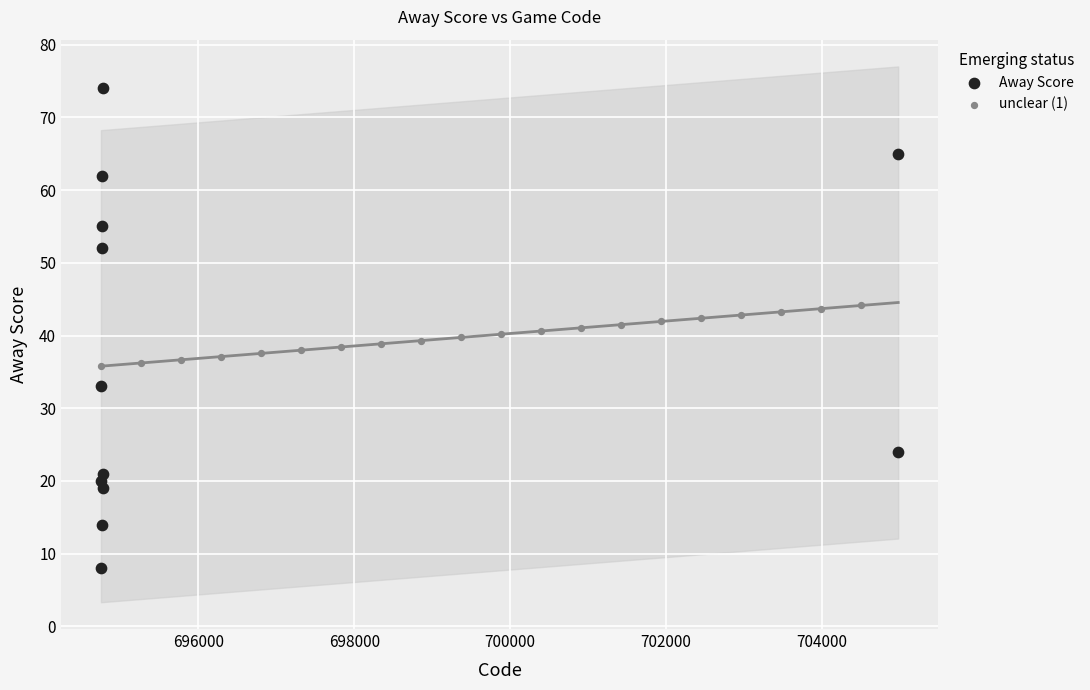

Which series has the largest Y range (max minus min)?

Away Score